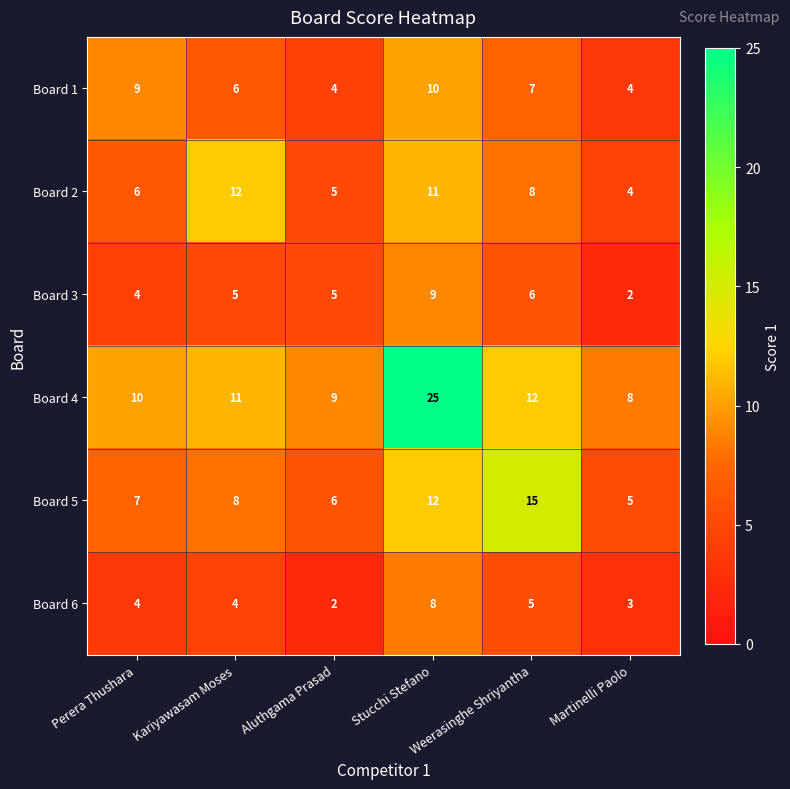

True or false: Board 6 has a value of 9 at Weerasinghe Shriyantha.

False